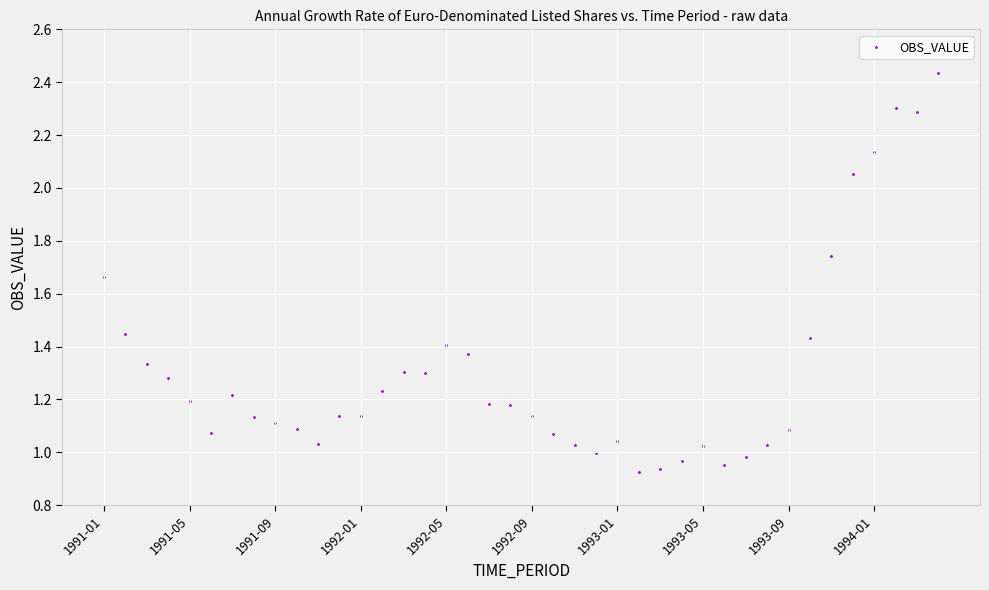

What is the range of Y values (max minus min)?

1.5